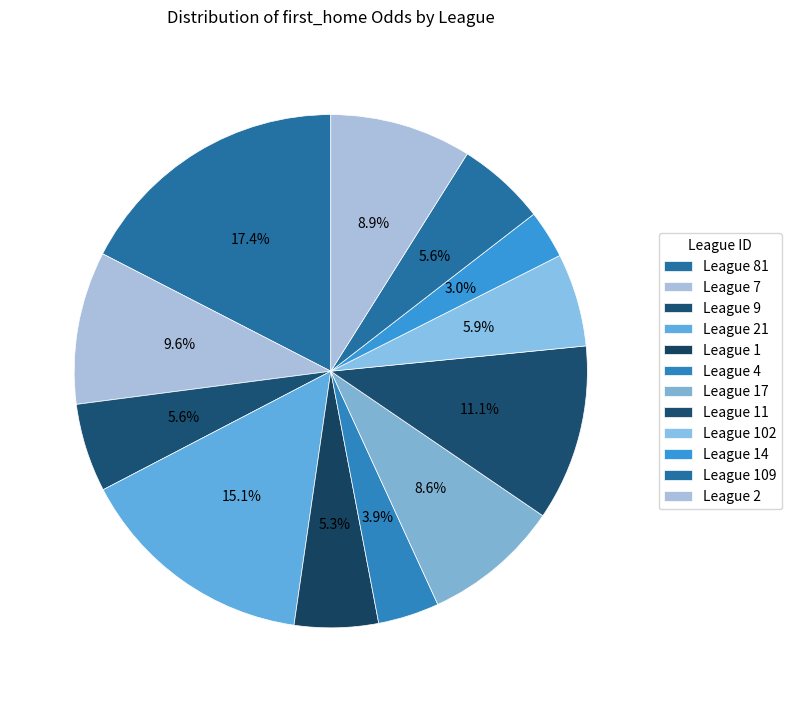

What is the largest slice in the pie chart?

18